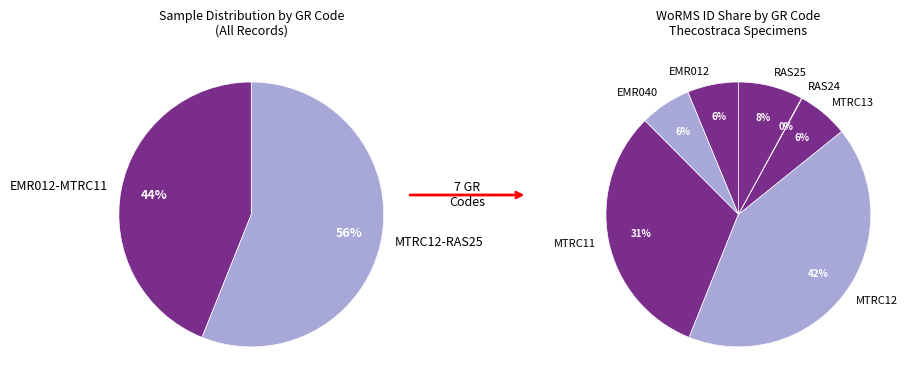

To the nearest percent, what percentage of the pie is EMR012?

6%